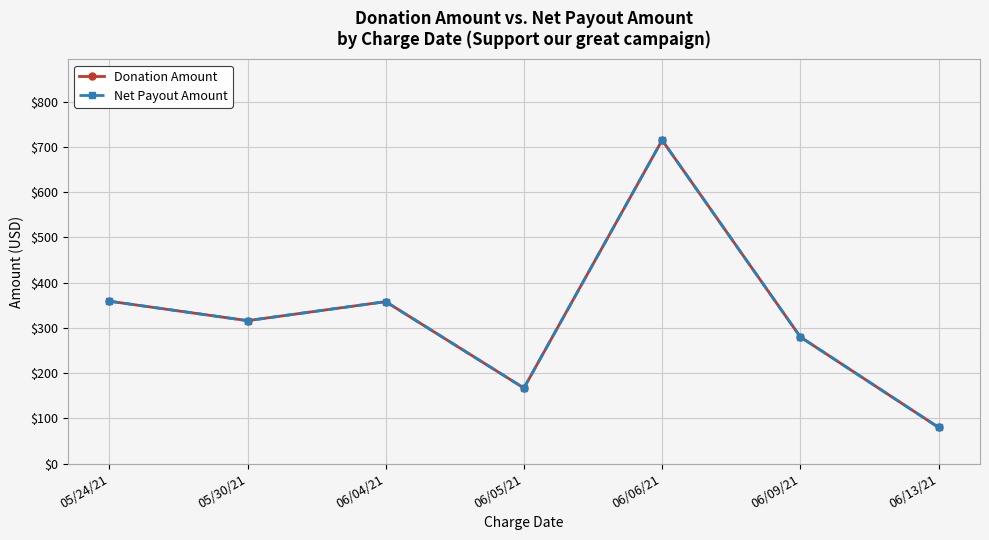

What is the value of the Net Payout Amount point at the 4th from the left?

167